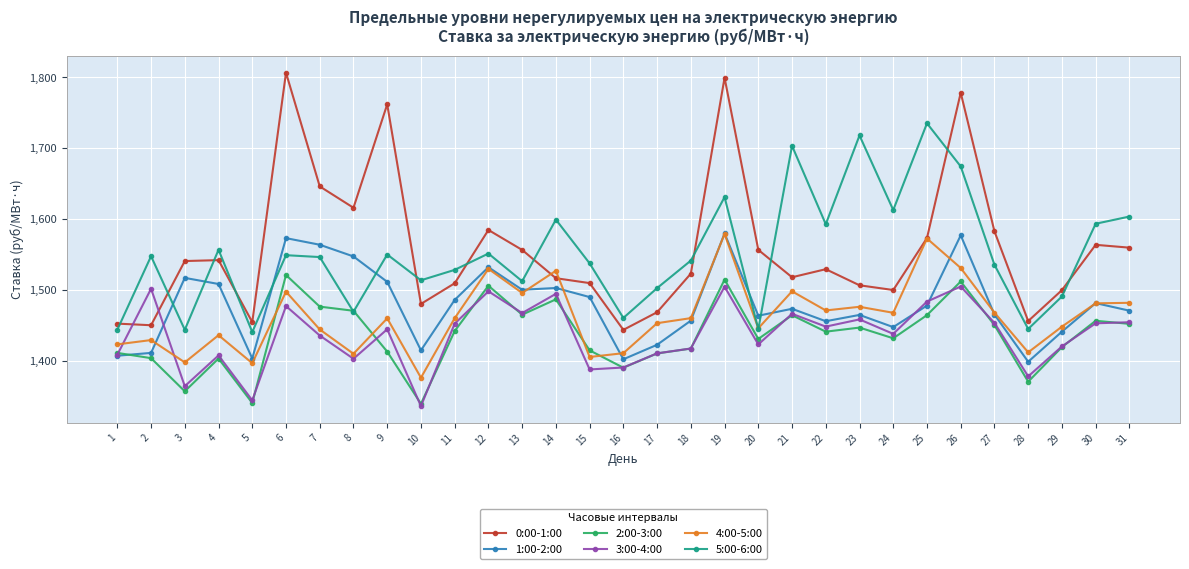

Which category has the highest value across all series?

6